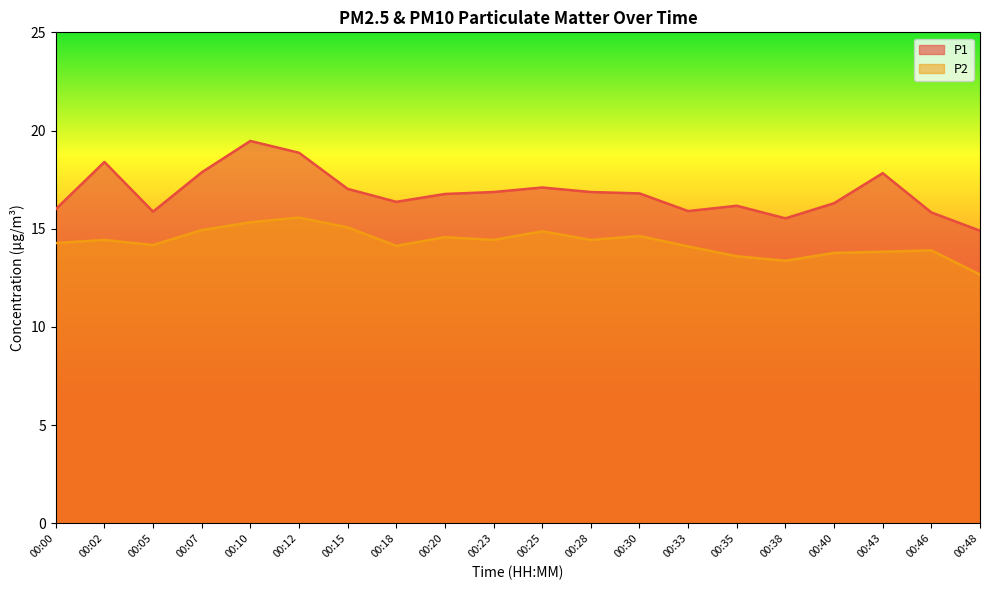

Reading left to right, list all the values displayed in this chart.

P1: 00:00=16.0	00:02=18.4	00:05=15.9	00:07=17.9	00:10=19.5	00:12=18.9	00:15=17.0	00:18=16.4	00:20=16.8	00:23=16.9	00:25=17.1	00:28=16.9	00:30=16.8	00:33=15.9	00:35=16.2	00:38=15.5	00:40=16.3	00:43=17.8	00:46=15.8	00:48=14.9
P2: 00:00=14.3	00:02=14.4	00:05=14.2	00:07=14.9	00:10=15.3	00:12=15.6	00:15=15.1	00:18=14.1	00:20=14.6	00:23=14.4	00:25=14.9	00:28=14.4	00:30=14.6	00:33=14.1	00:35=13.6	00:38=13.4	00:40=13.8	00:43=13.8	00:46=13.9	00:48=12.7